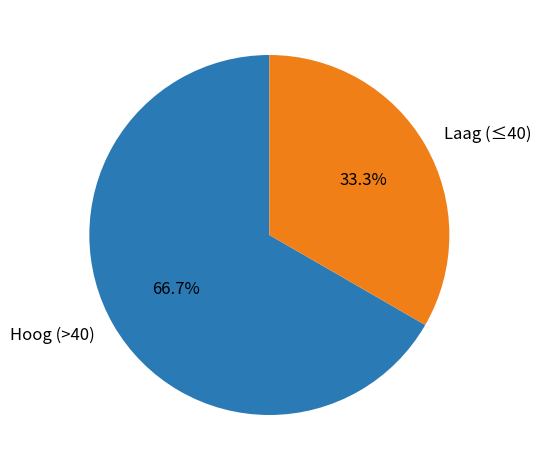

Does Laag (≤40) account for over 50% of the chart?

No